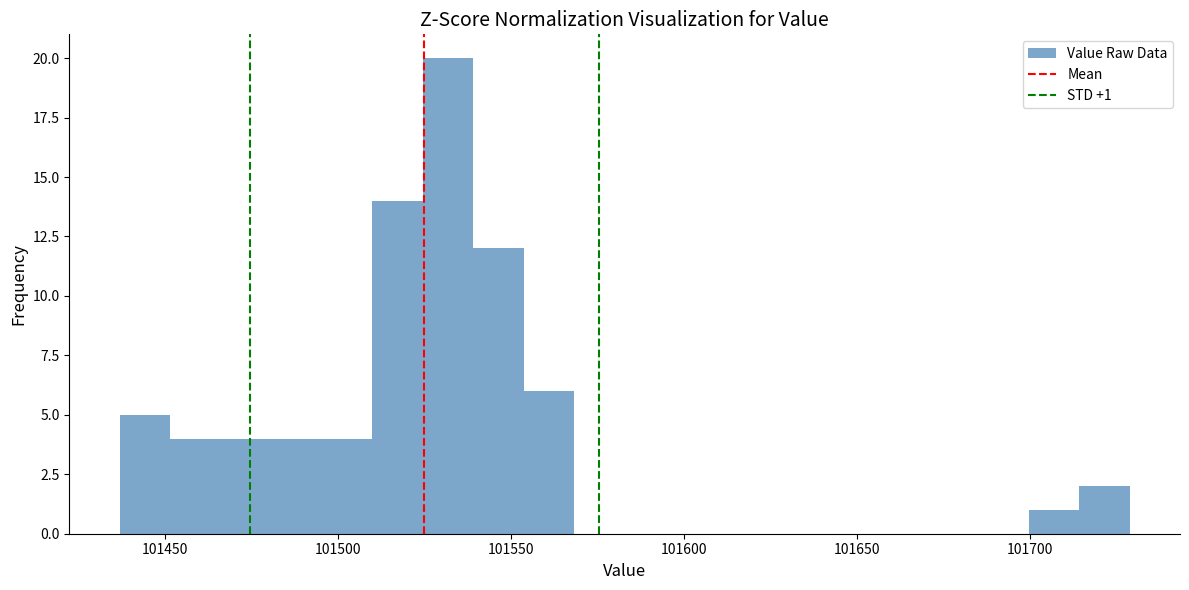

Read against the x-axis, roughly where is the centre of the tallest bar?

101530